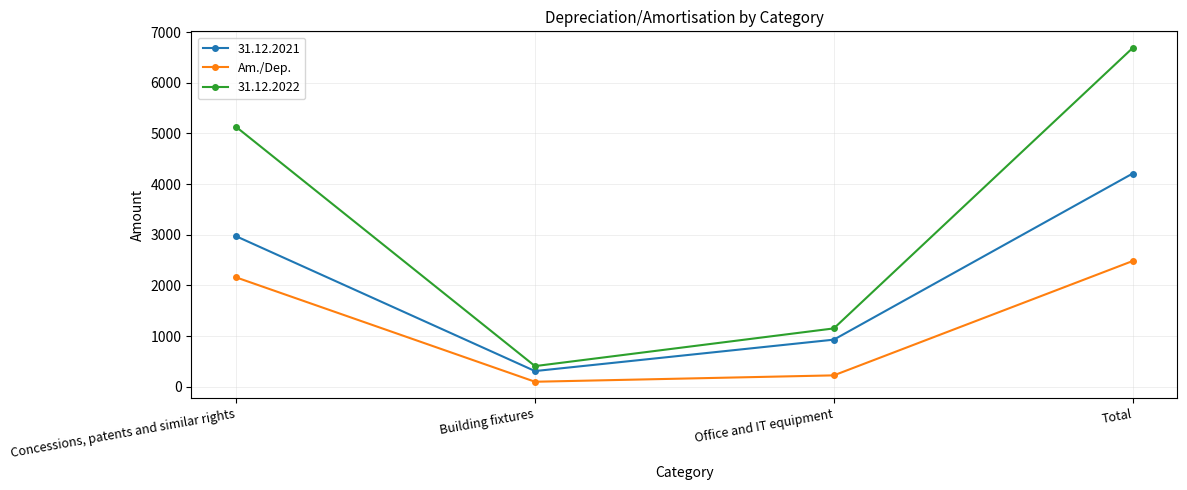

Rank the series by their maximum value, from lowest to highest.

Am./Dep., 31.12.2021, 31.12.2022